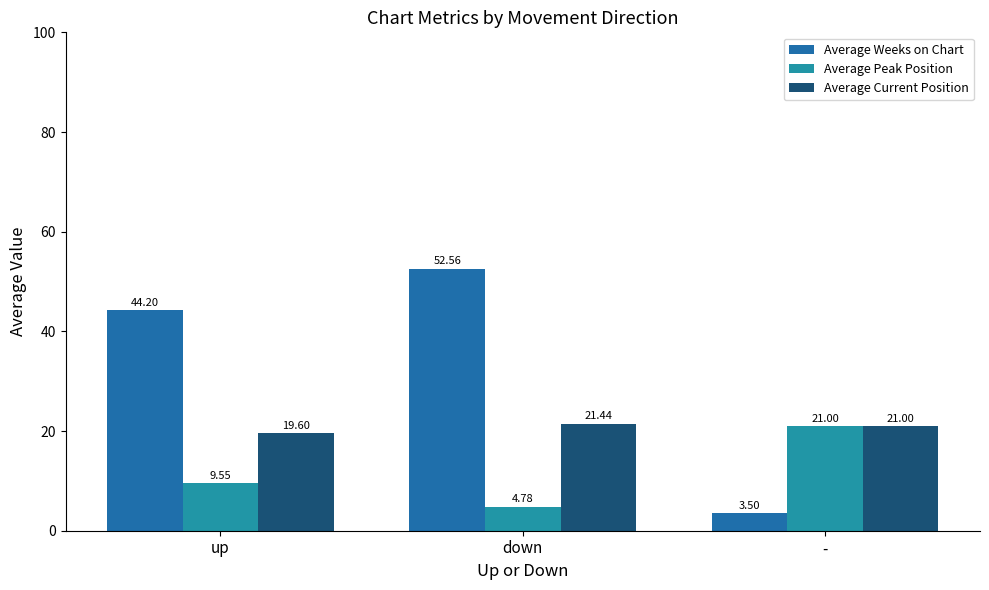

How many bars are there in total?

9